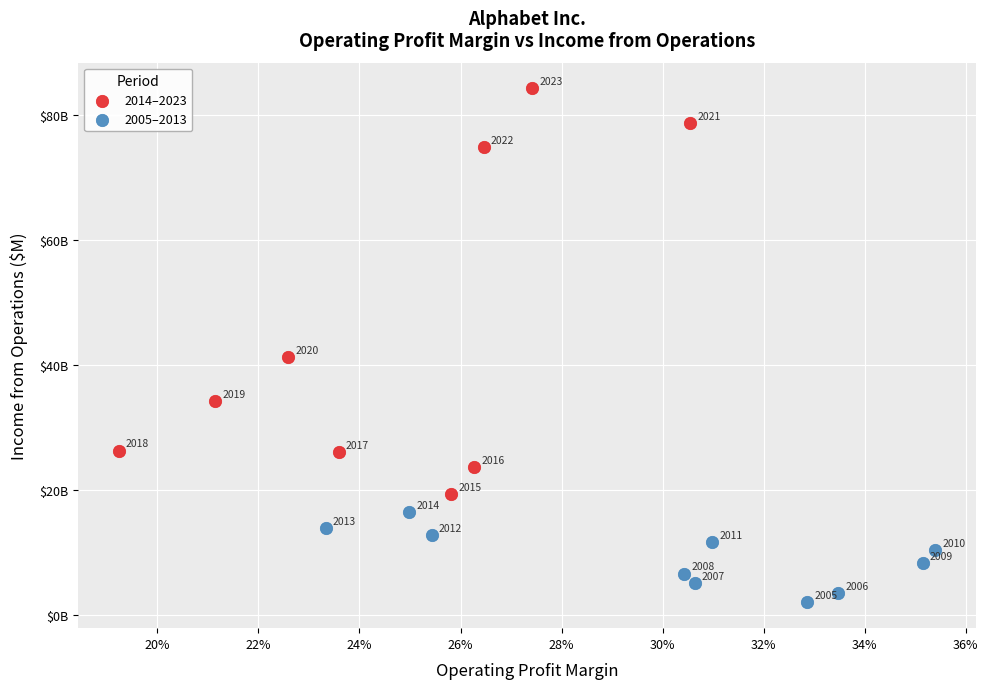

Which series reaches the minimum Y coordinate?

2005–2013